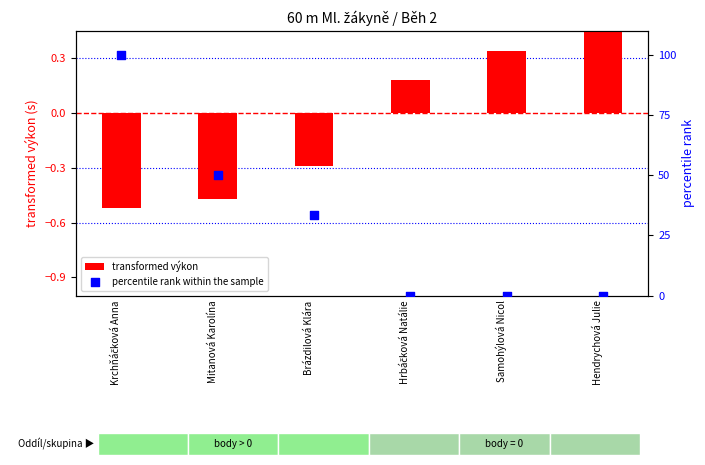

What is the total value across all series at Krchňáčková Anna?

99.5